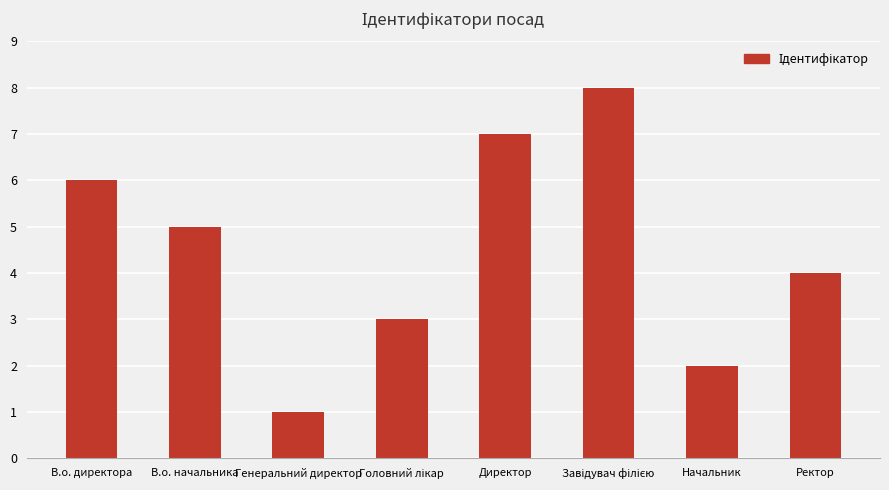

What is the greatest value displayed?

8